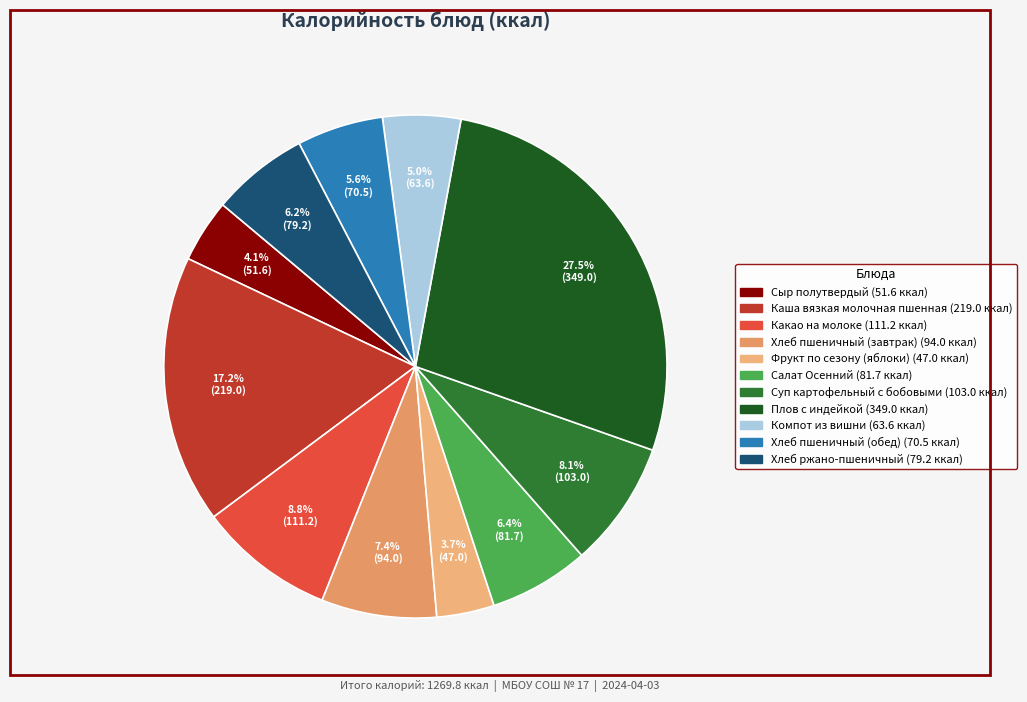

Combined, what portion of the pie is Суп картофельный с бобовыми and Компот из вишни?

13.1%